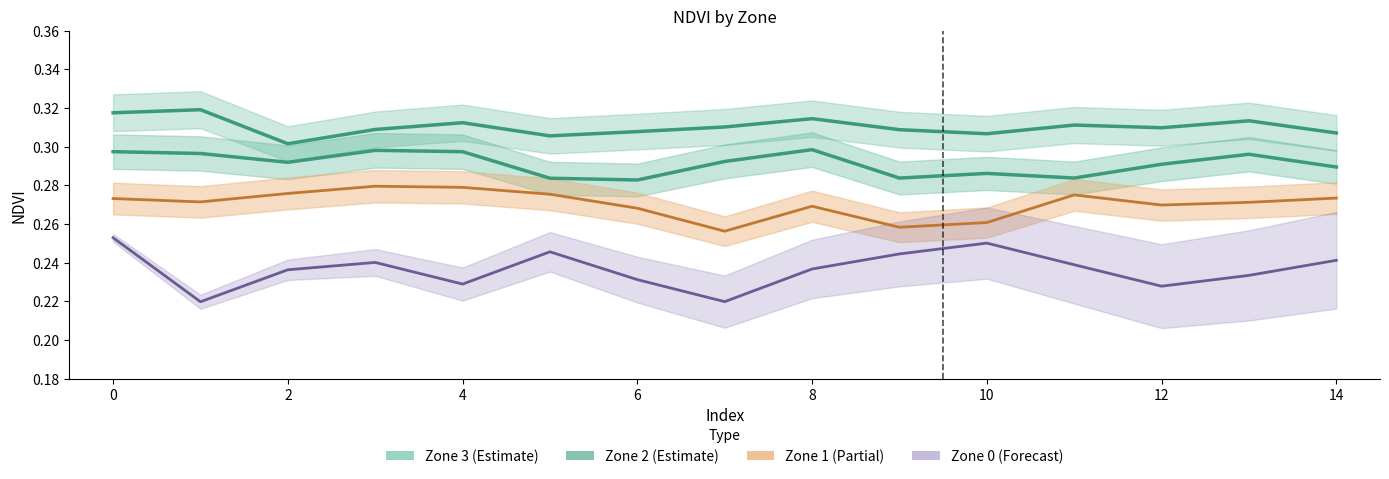

What is the average value of the Zone 2 series?

0.3